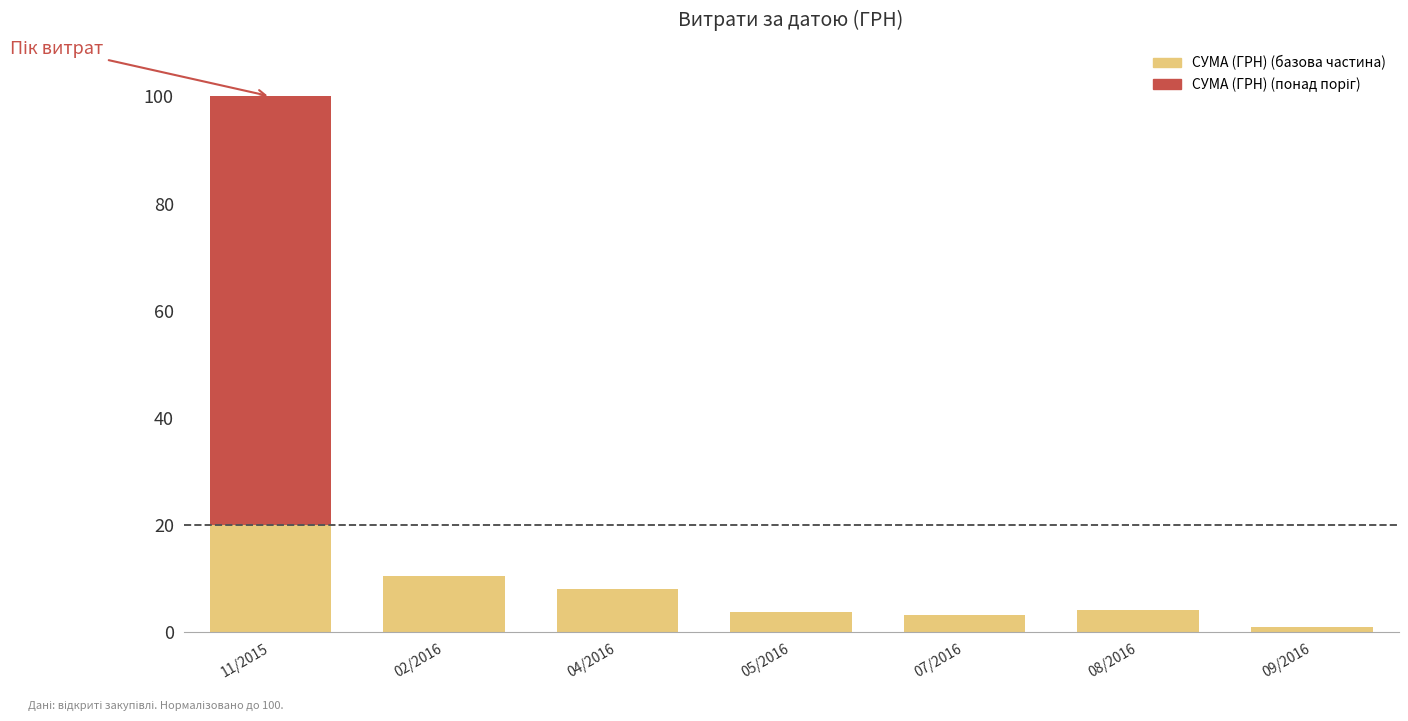

What is the highest value of the СУМА (ГРН) (базова частина) series?

20.0